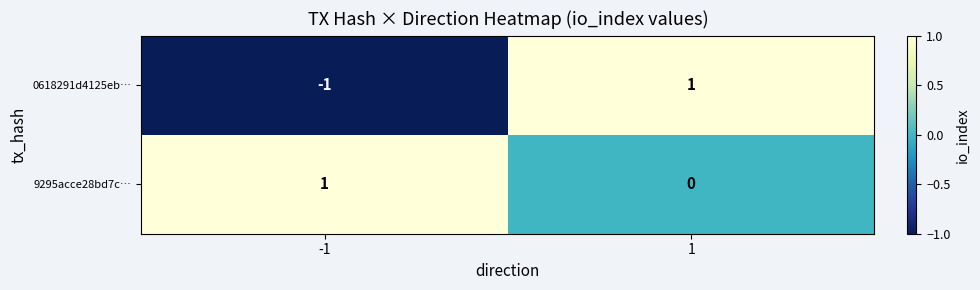

Which series has the largest total across all categories?

9295acce28bd7c…